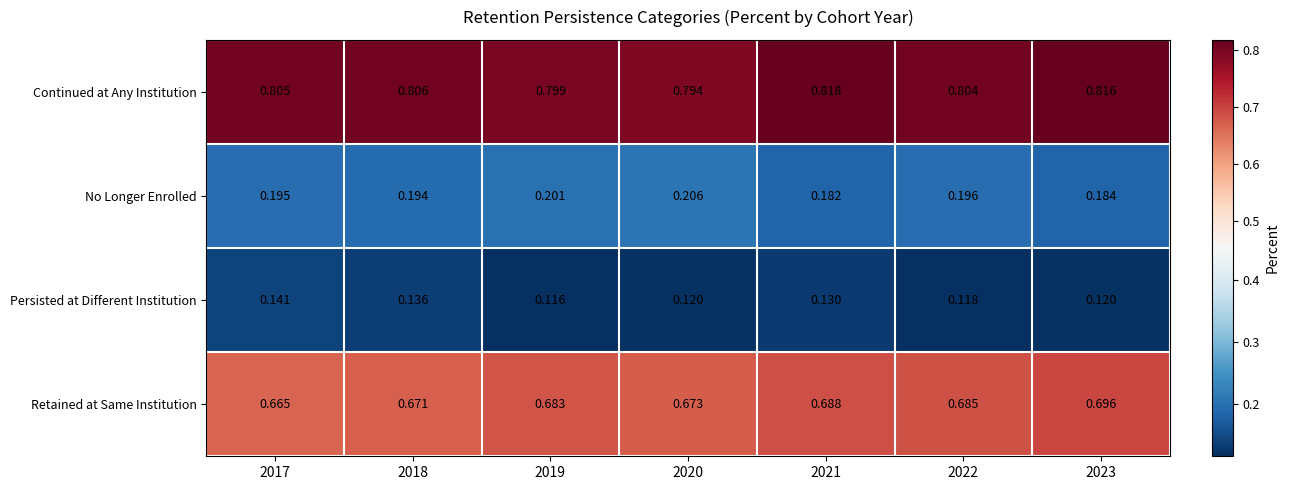

Is the value of Persisted at Different Institution at 2018 greater than the value of Continued at Any Institution at 2018?

No